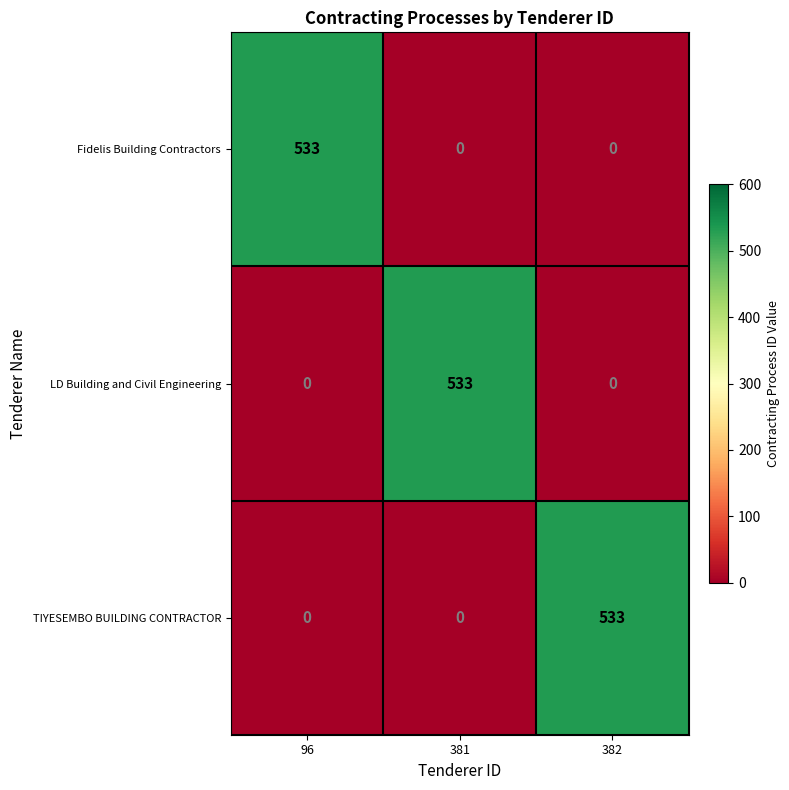

Reading left to right, what are all the values shown in this chart?

Fidelis Building Contractors: 96=533	381=0	382=0
LD Building and Civil Engineering: 96=0	381=533	382=0
TIYESEMBO BUILDING CONTRACTOR: 96=0	381=0	382=533